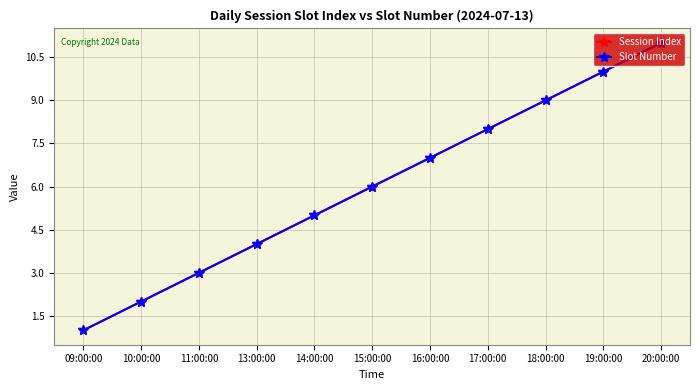

At which label is Session Index closest to 6?

15:00:00